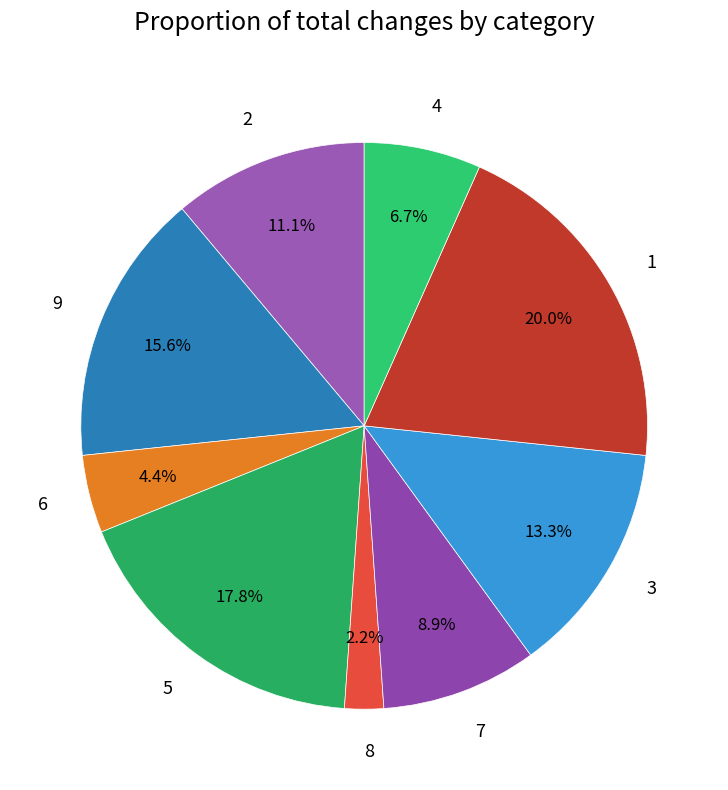

To the nearest percent, what is the difference between the largest and smallest slice percentages?

18%